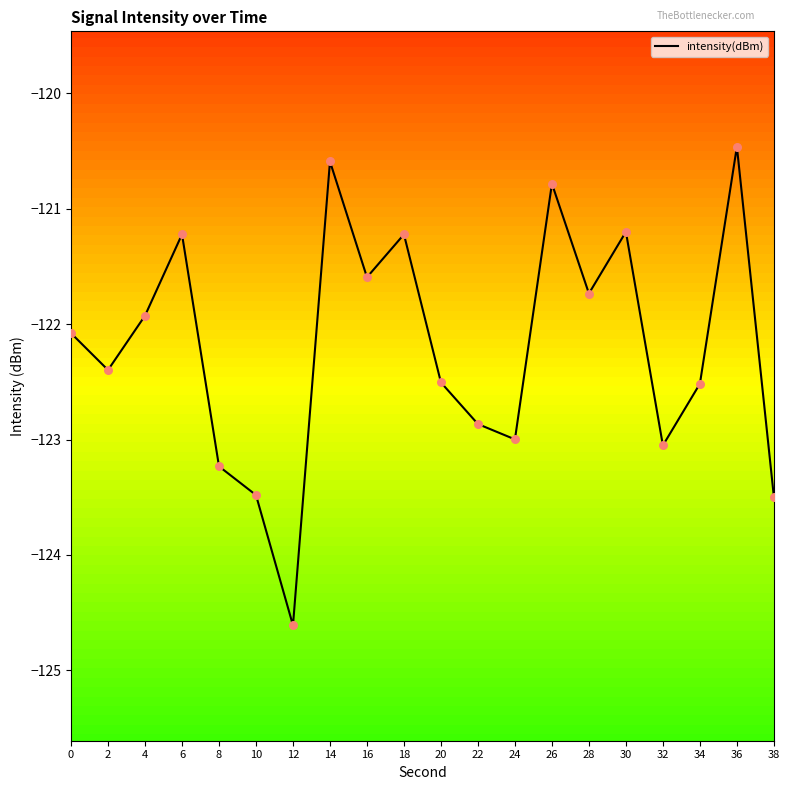

Between 20 and 36, which is larger?

36